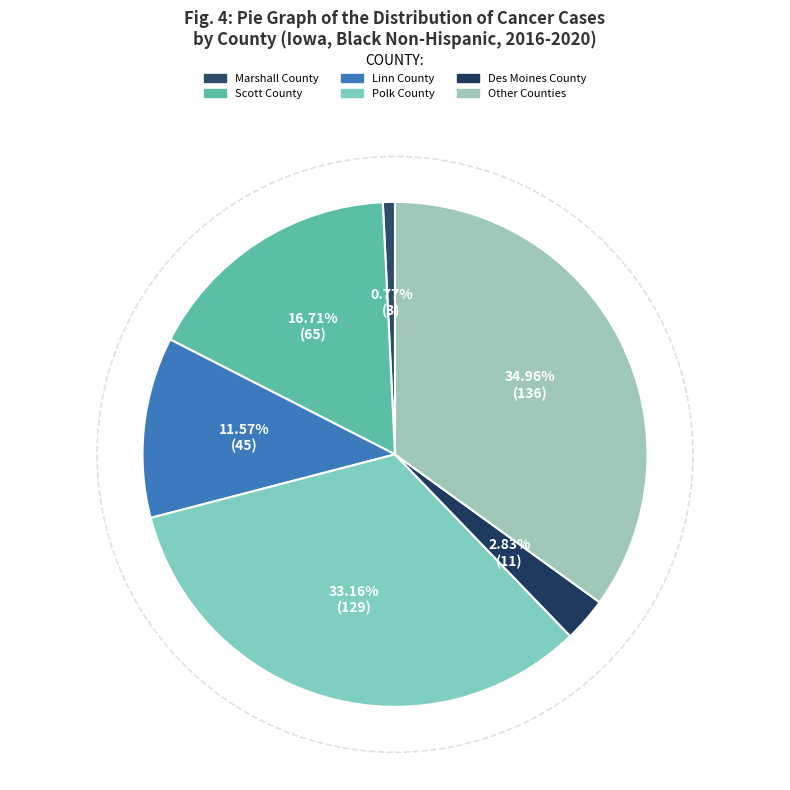

Which category has the smallest portion of the pie?

Marshall County